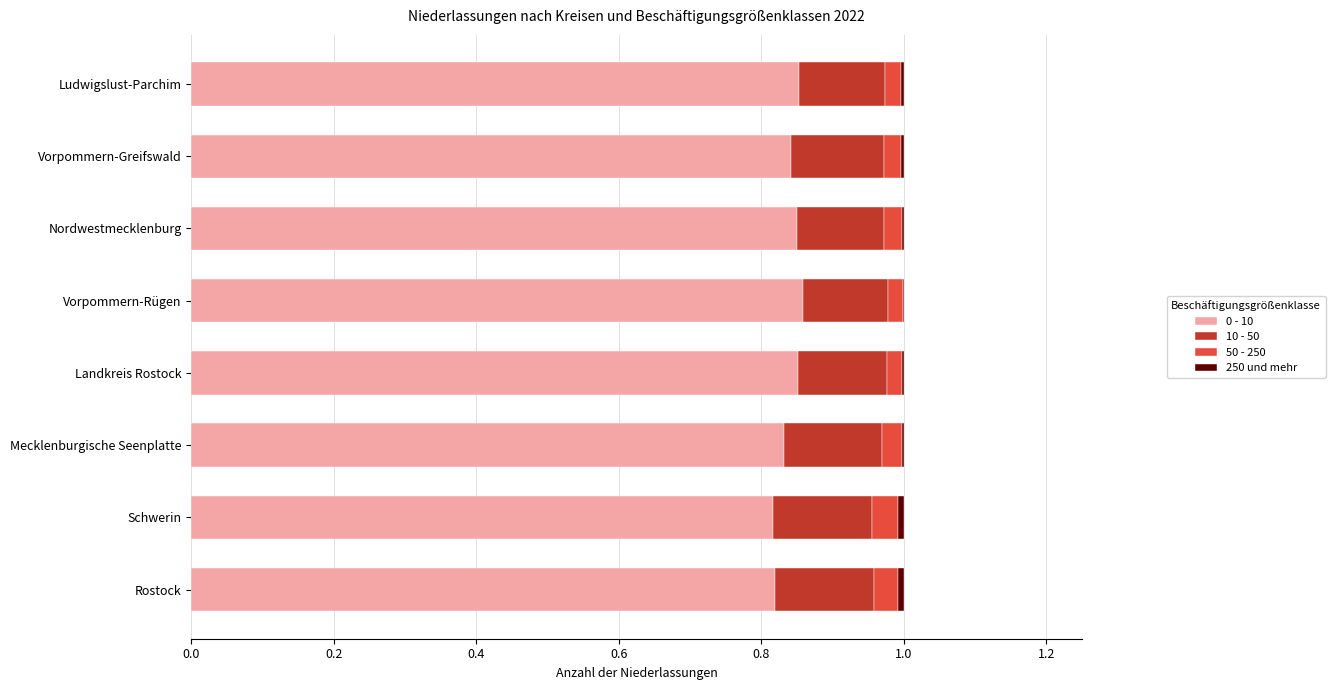

Count the number of categories in the chart.

8